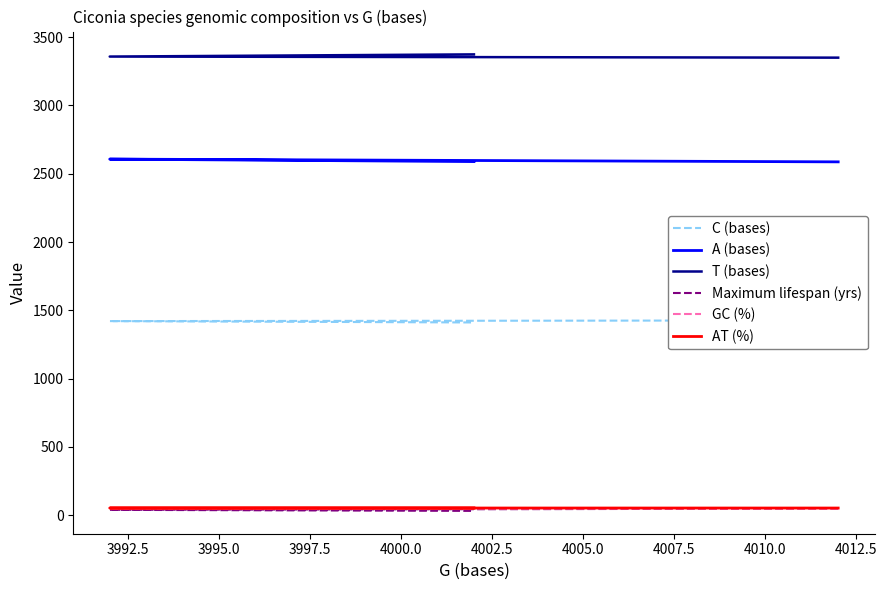

What is the minimum value shown in the chart?

31.3